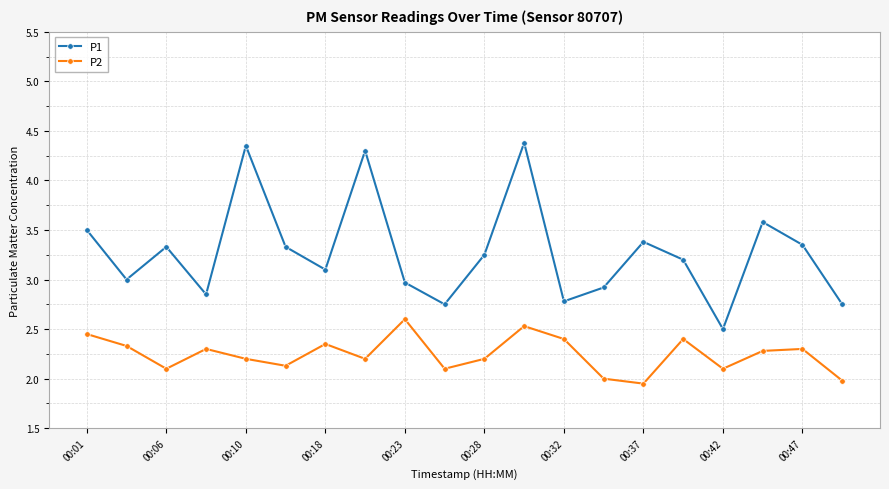

True or false: P1 and P2 intersect in this chart.

False